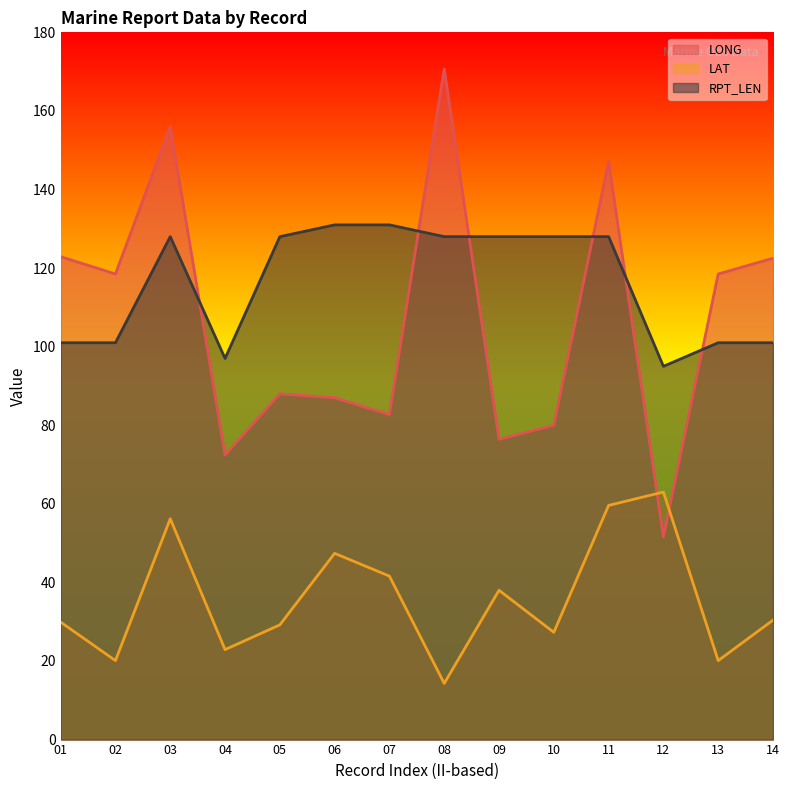

Where is the first local maximum for RPT_LEN?

03